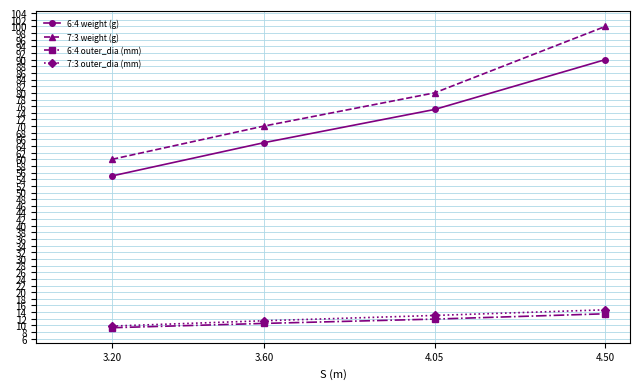

How many lines are shown in the chart?

4